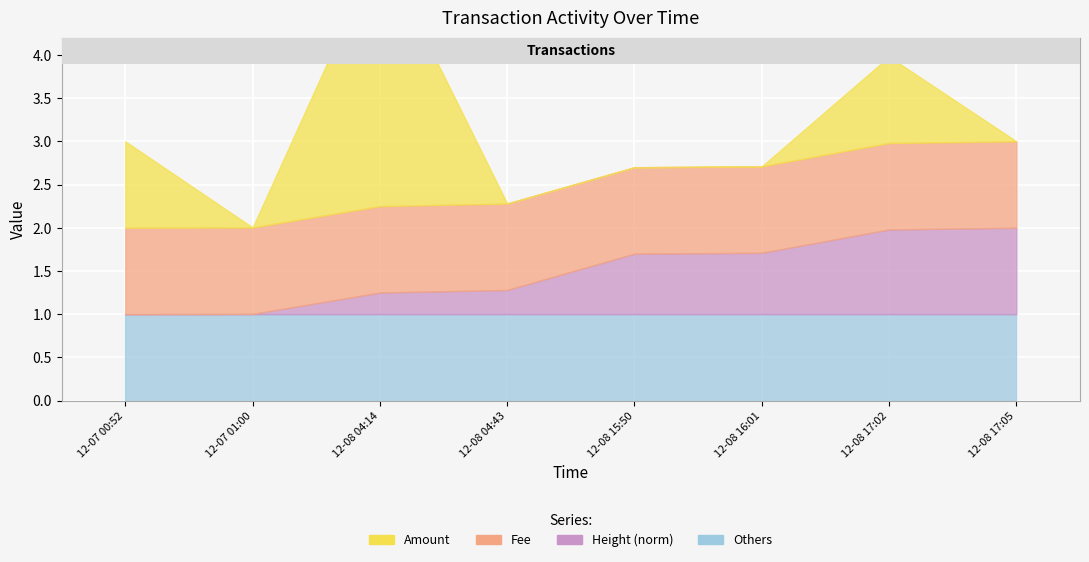

True or false: Height_norm and Fee intersect in this chart.

False